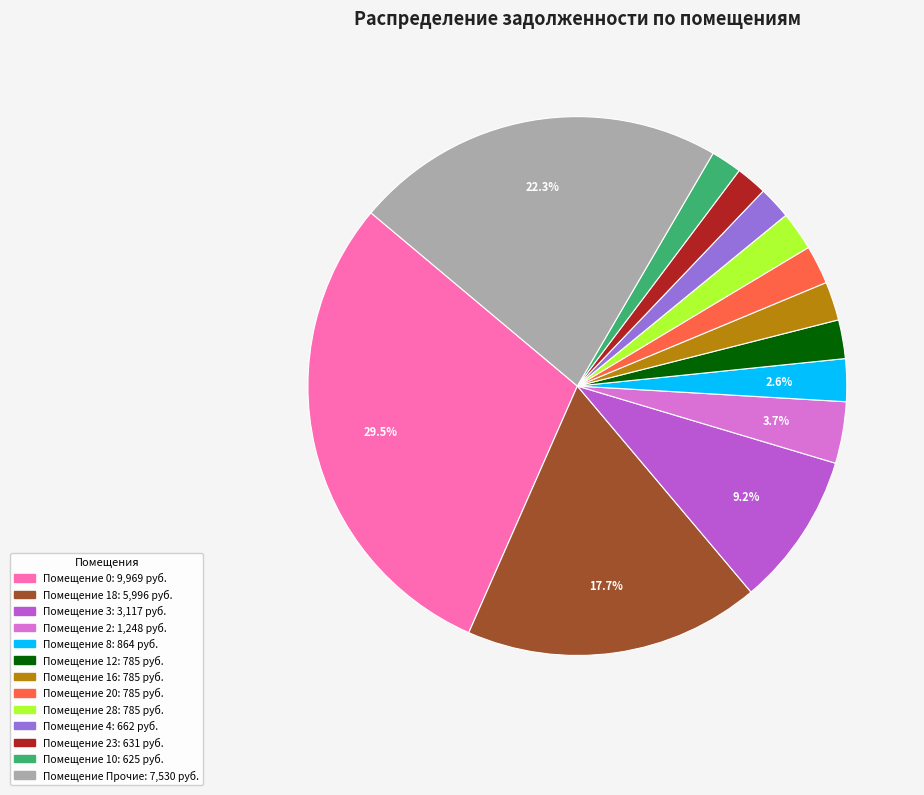

Is there any slice that represents more than half of the pie?

No